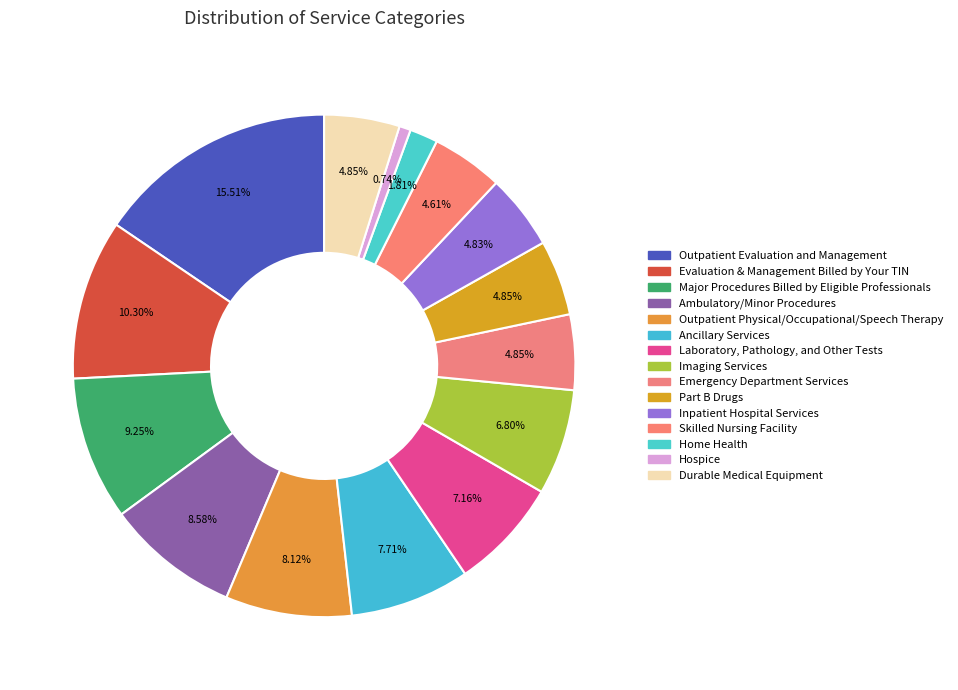

Which category has the biggest portion of the pie?

Outpatient Evaluation and Management